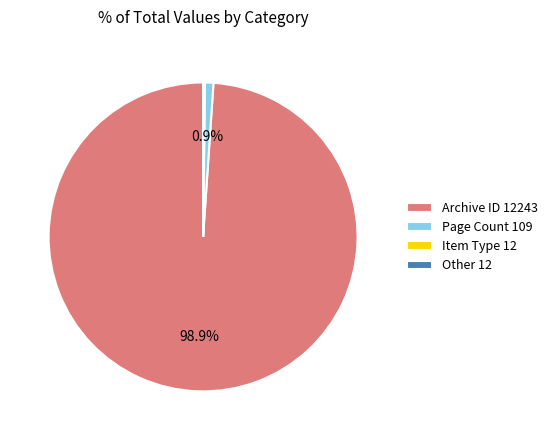

Does Archive ID 12243 represent more than half of the total?

Yes